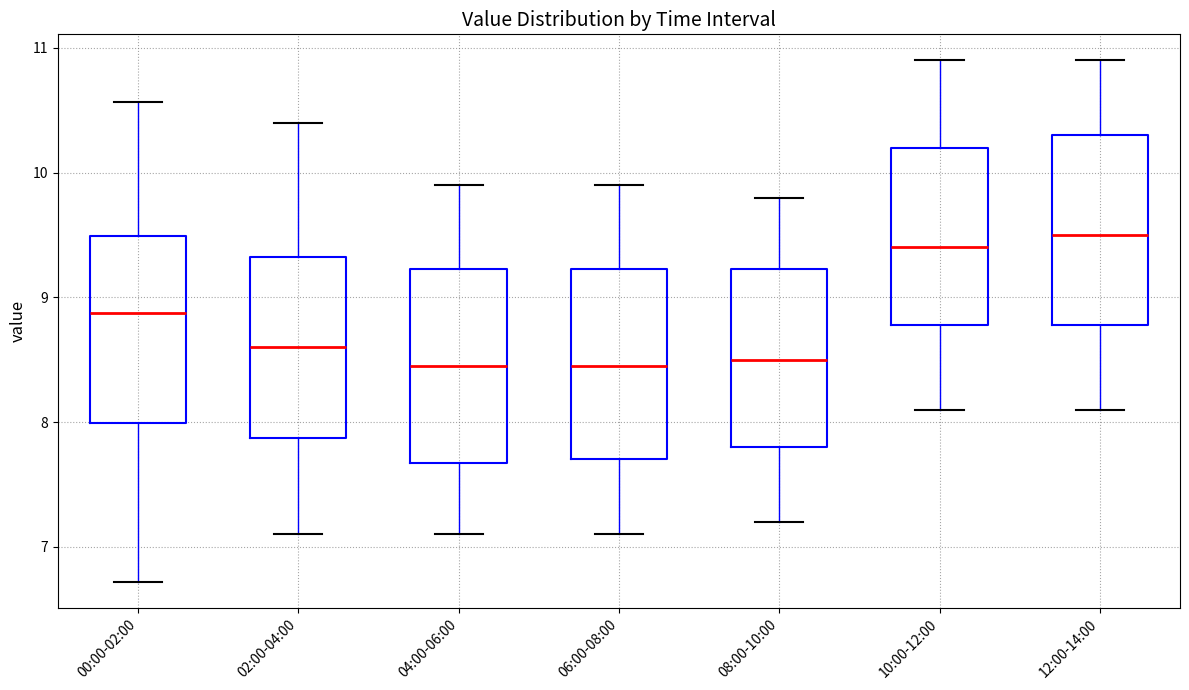

Reading left to right, read every box against the y-axis: the position of its median line, the range the box covers, and the ends of its whiskers. The values are not printed on the chart, so give them approximately, as read against the axis.

00:00-02:00: median 8.9, box 8.0 to 9.5, whiskers 6.7 to 10.6
02:00-04:00: median 8.6, box 7.9 to 9.3, whiskers 7.1 to 10.4
04:00-06:00: median 8.5, box 7.7 to 9.2, whiskers 7.1 to 9.9
06:00-08:00: median 8.5, box 7.7 to 9.2, whiskers 7.1 to 9.9
08:00-10:00: median 8.5, box 7.8 to 9.2, whiskers 7.2 to 9.8
10:00-12:00: median 9.4, box 8.8 to 10.2, whiskers 8.1 to 10.9
12:00-14:00: median 9.5, box 8.8 to 10.3, whiskers 8.1 to 10.9